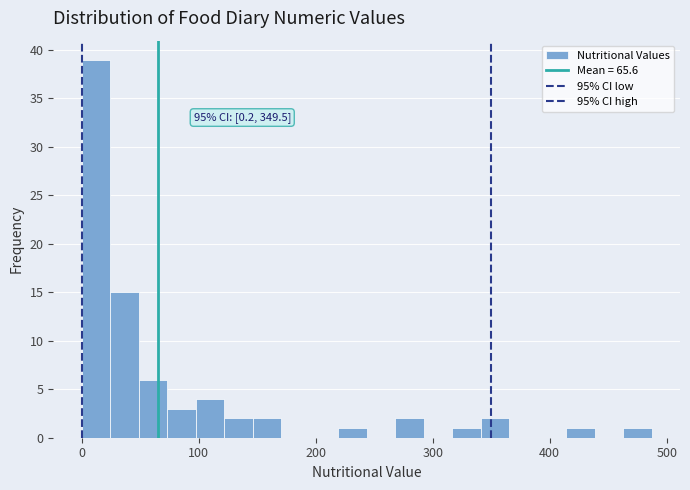

Read against the x-axis, roughly where is the centre of the tallest bar?

10